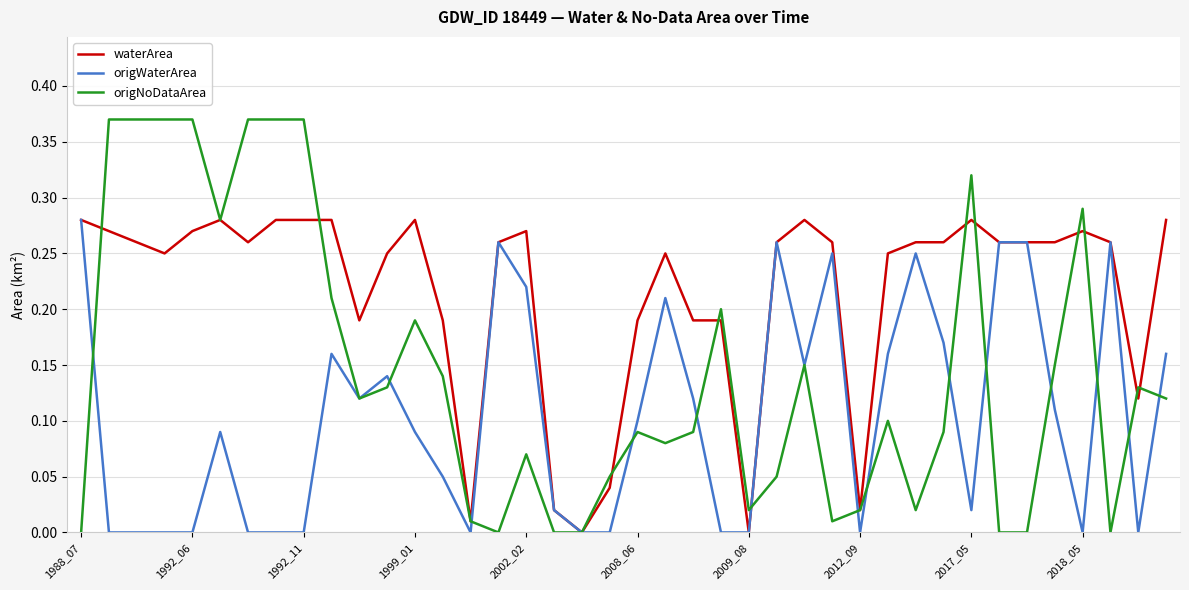

Which series has the widest spread of values?

origNoDataArea